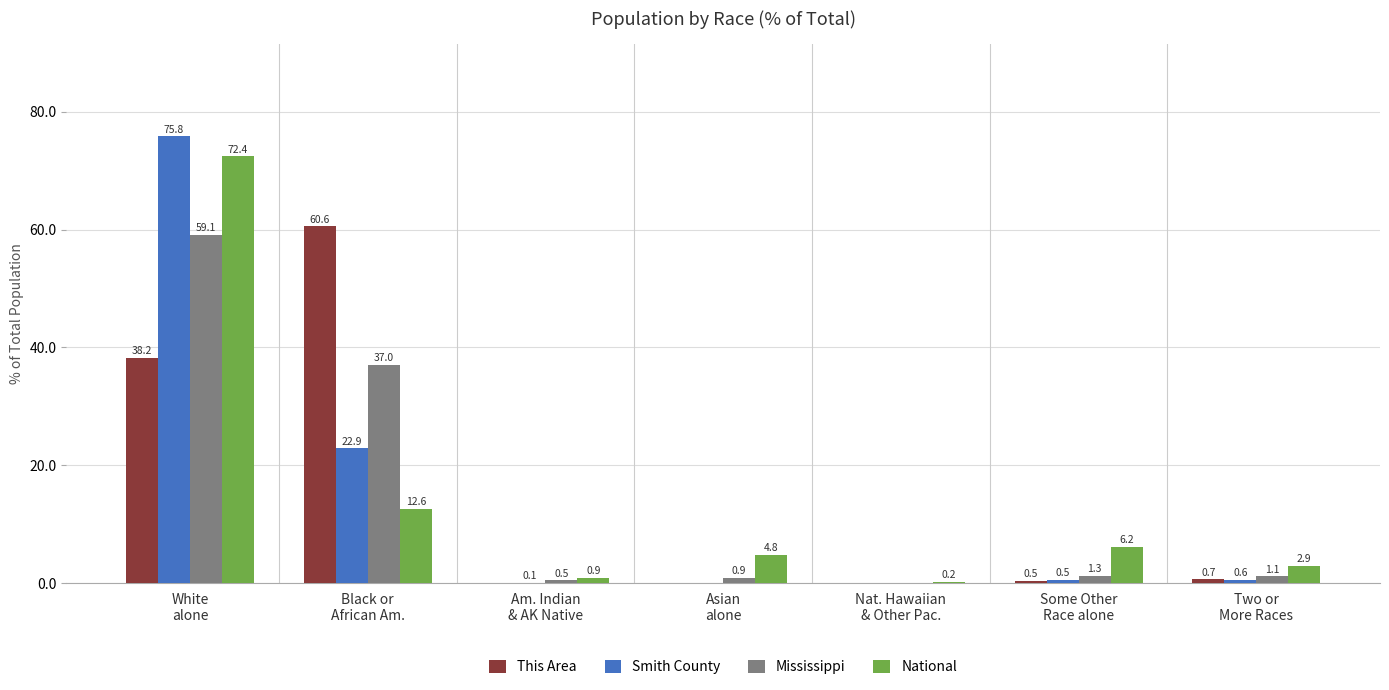

What is the maximum value for Mississippi?

59.1